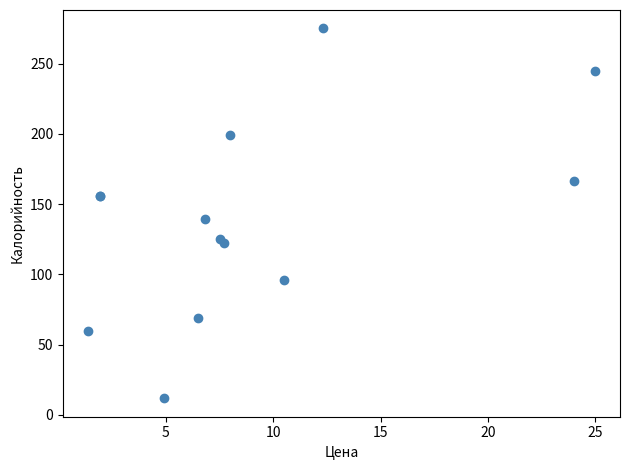

What Y value in the scatter plot is closest to 143?

139.7